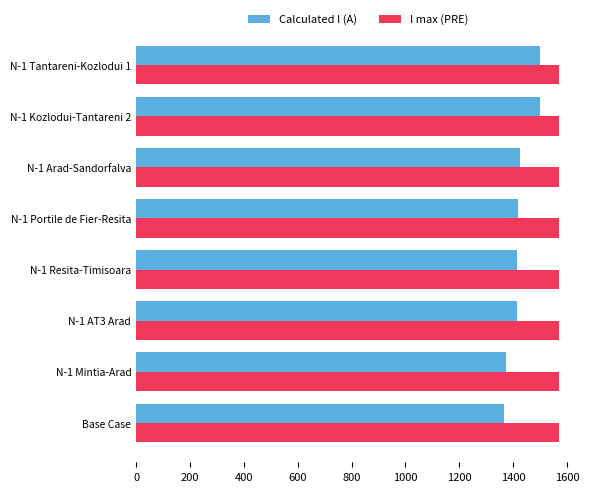

Which series has the largest total across all categories?

I max (PRE)